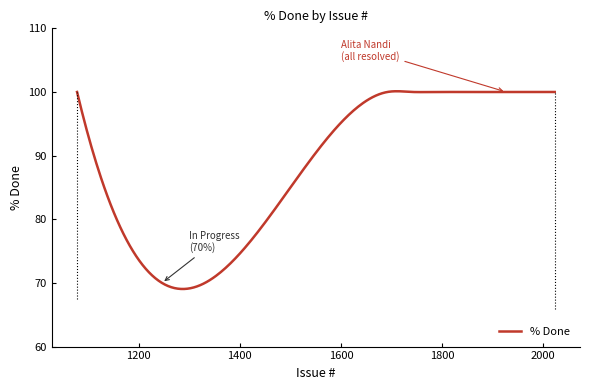

True or false: there are more than 2 points higher than both neighbors.

True